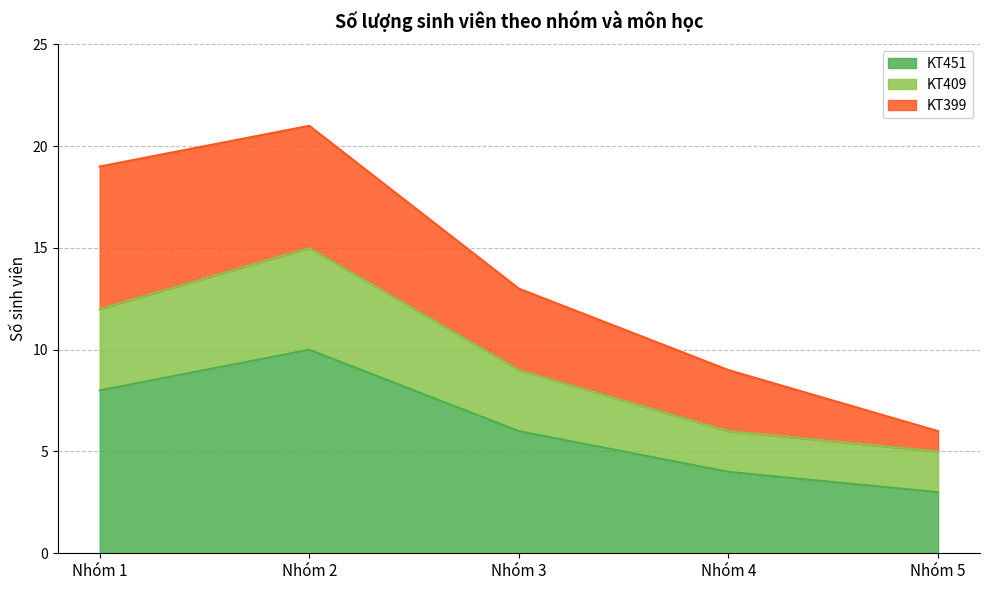

What is the average value of the KT409 series?

9